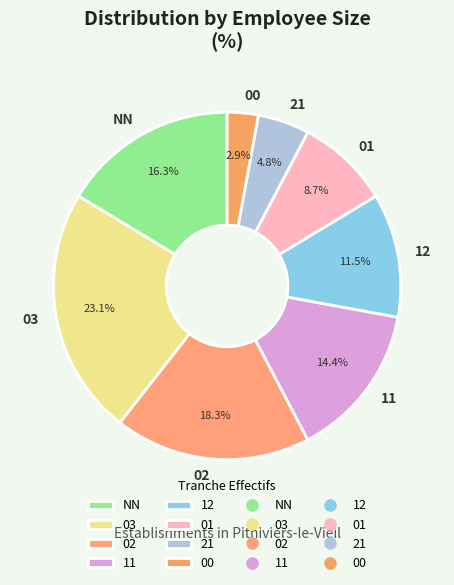

To the nearest percent, what portion does 11 represent?

14%